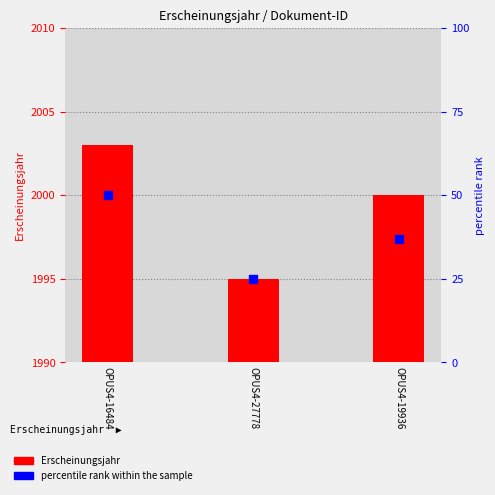

Which series has the largest total across all categories?

Erscheinungsjahr